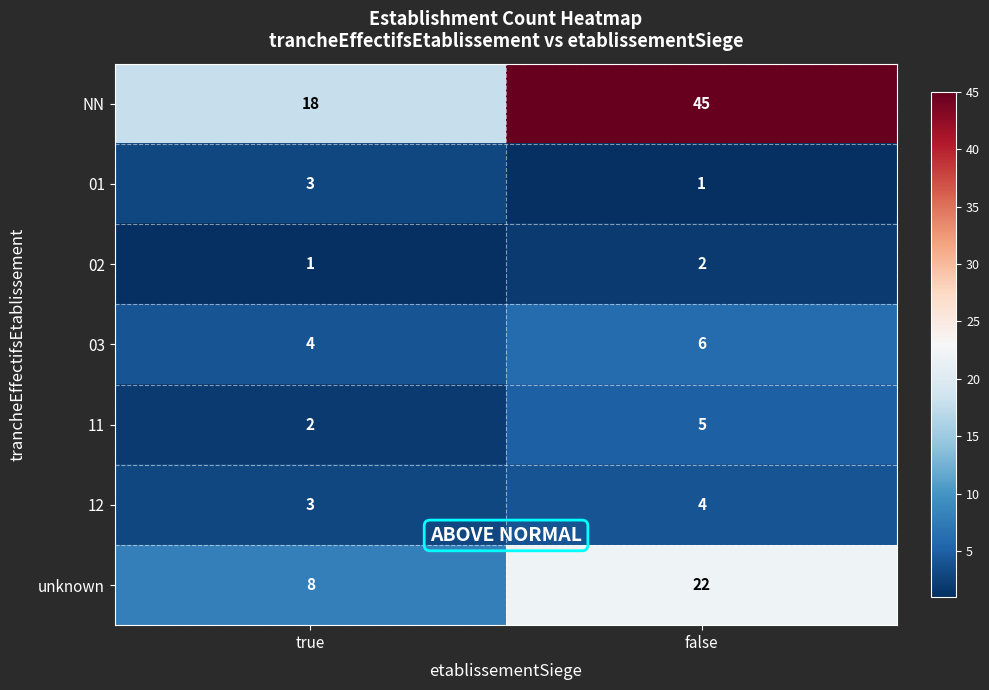

Reading left to right, list all the values displayed in this chart.

NN: 18	45
01: 3	1
02: 1	2
03: 4	6
11: 2	5
12: 3	4
unknown: 8	22